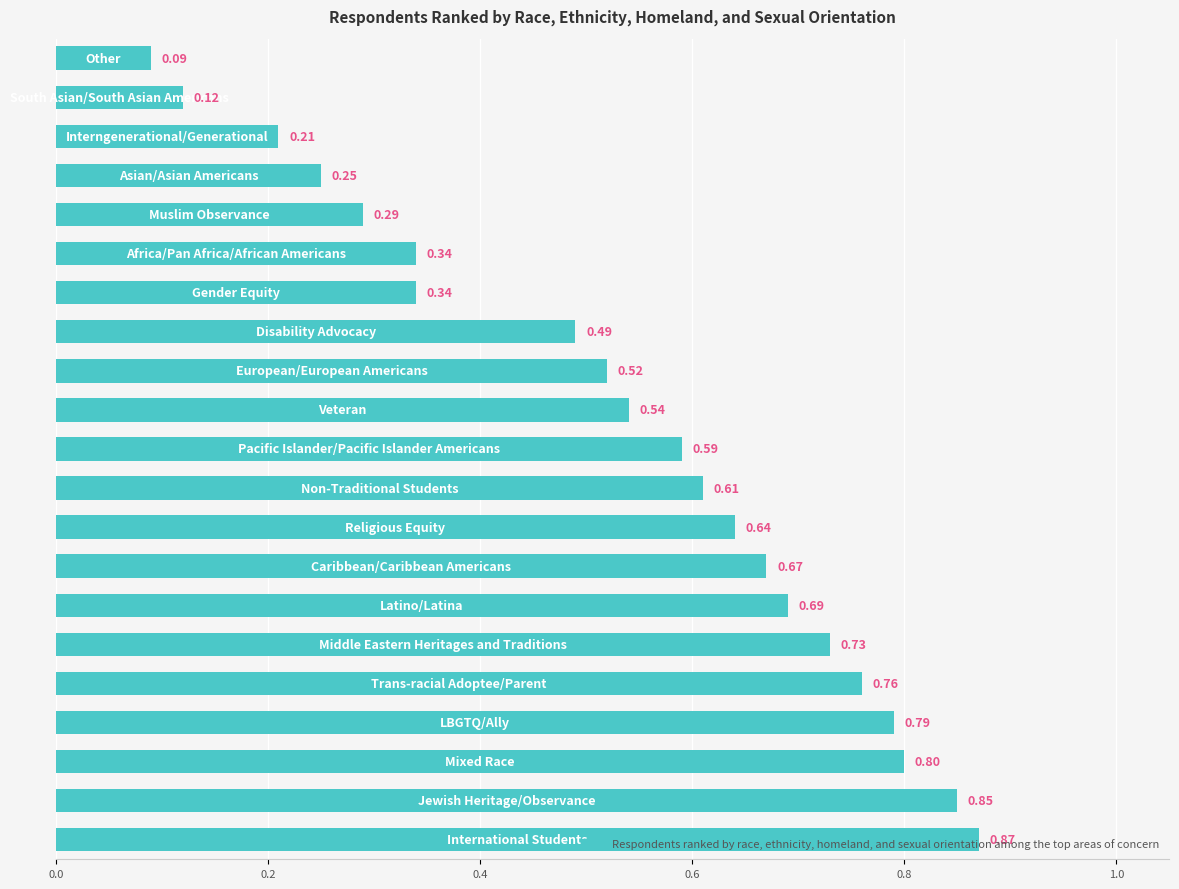

What is the sum of all values?

11.2